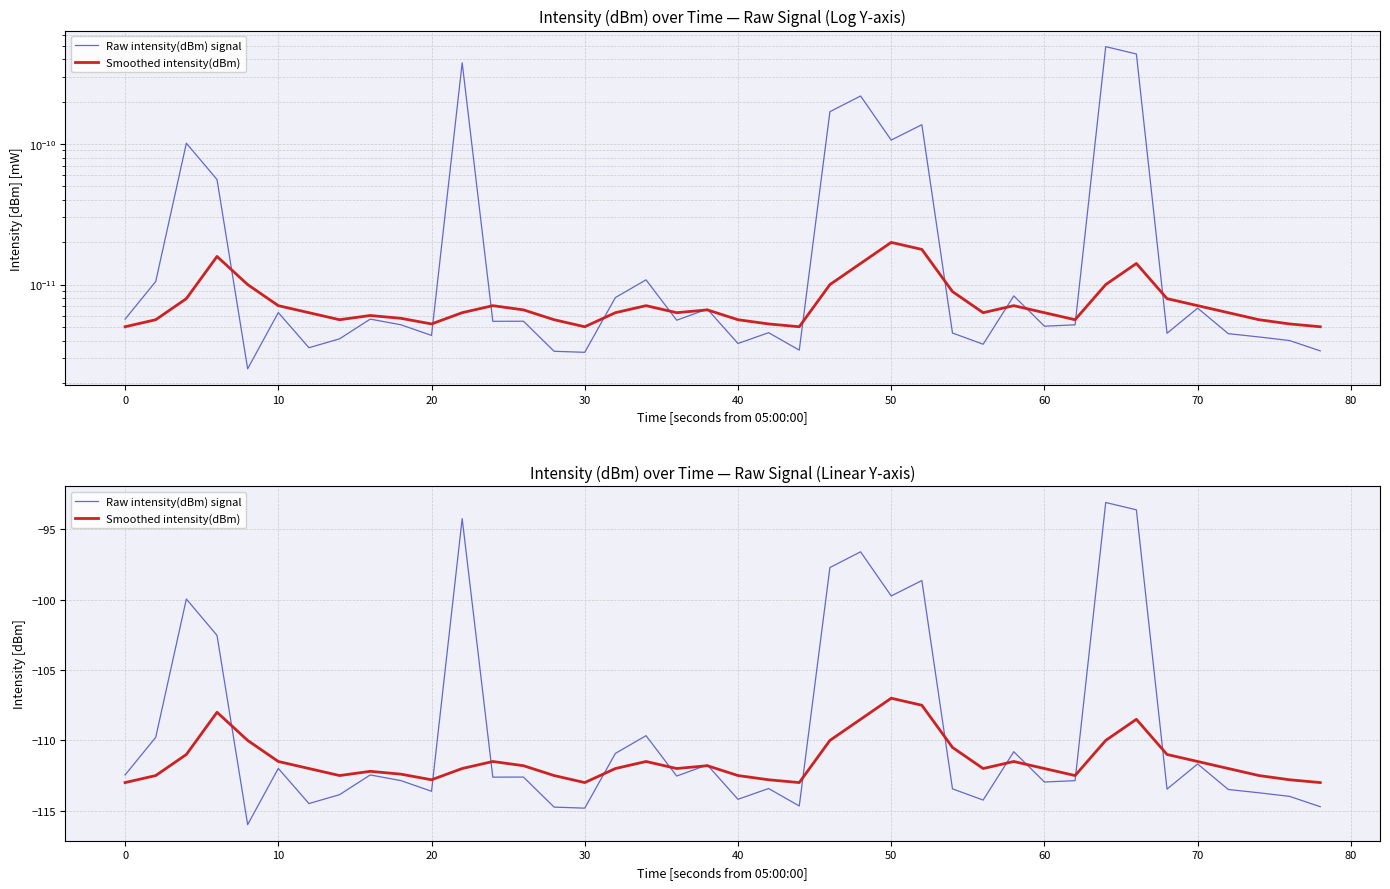

How many data points in Smoothed intensity(dBm) are less than -112?

15